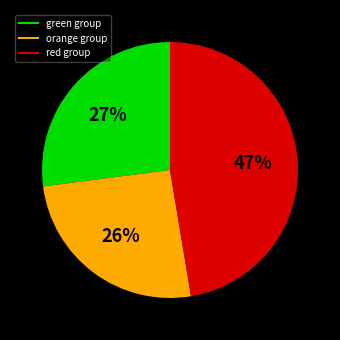

To the nearest percent, what is the average slice percentage?

33%